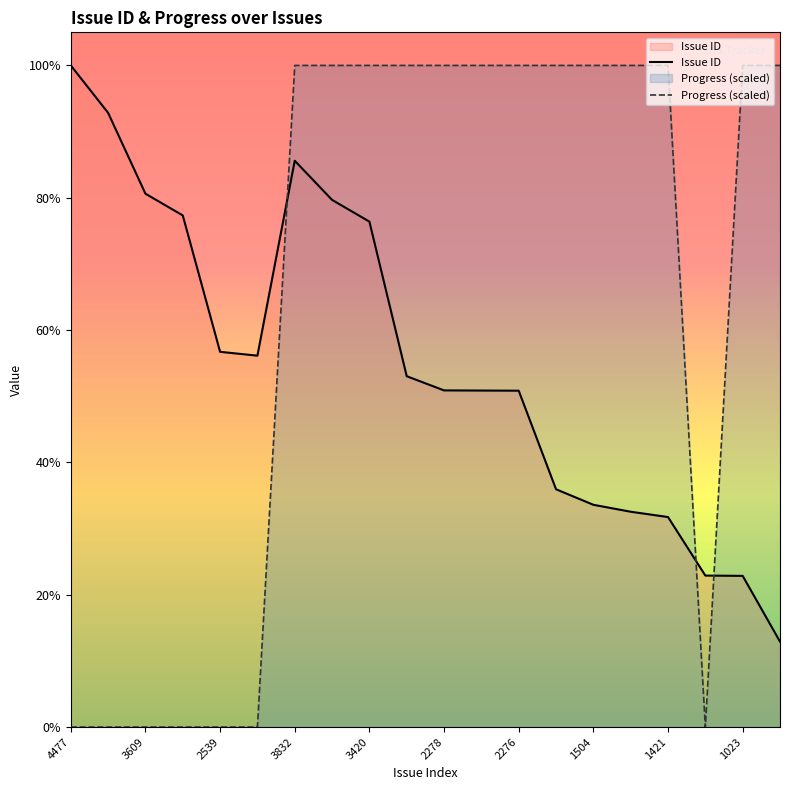

At which category does the chart reach its minimum across all series?

4477